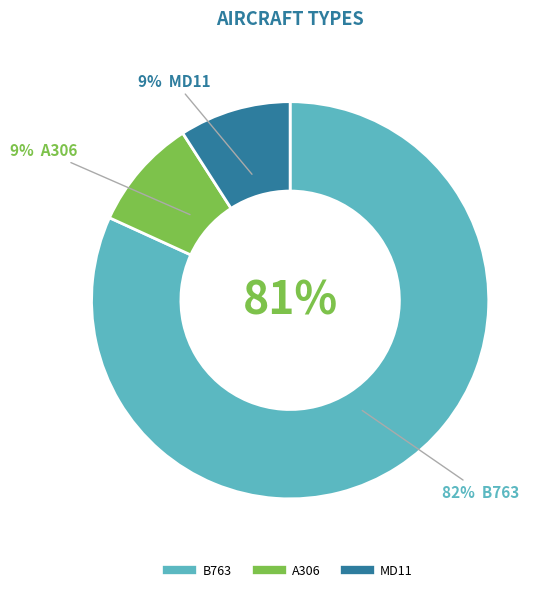

What percentage is NOT represented by A306?

90.9%